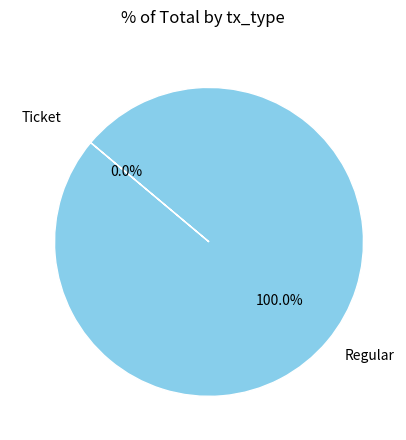

Is the sum of Ticket and Regular greater than half?

Yes